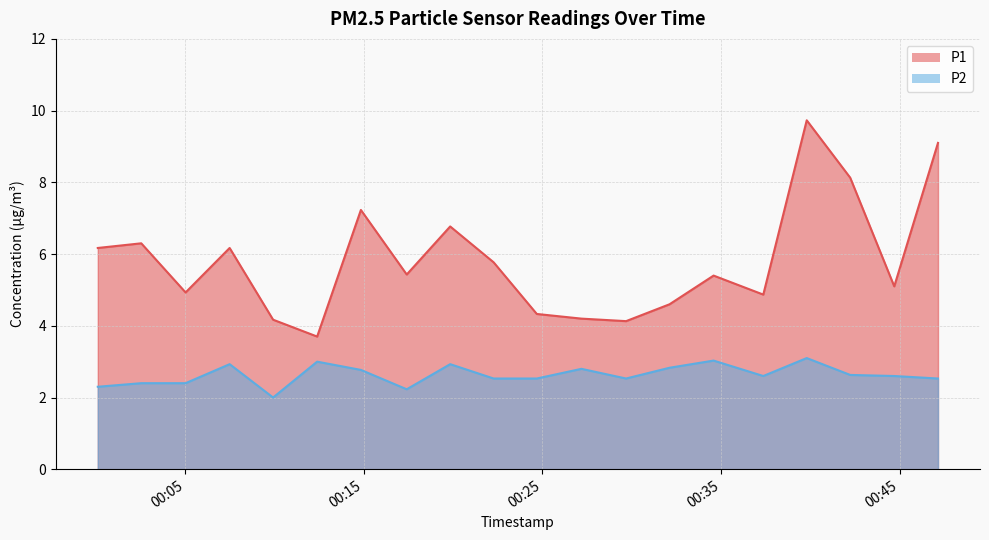

What is the label of the 16th point from the left?

2022-07-29T00:37:22